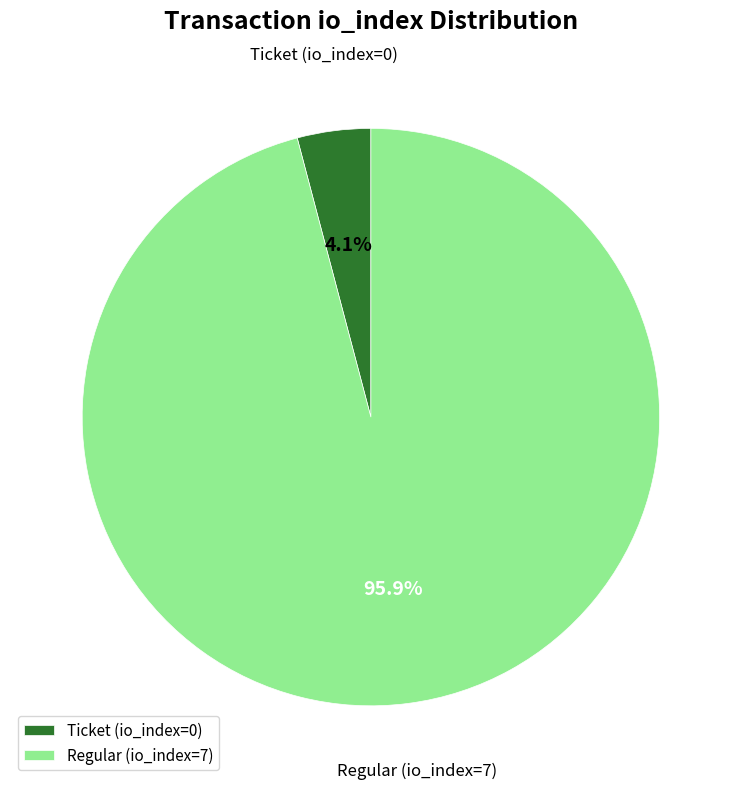

What percentage do Regular (io_index=7) and Ticket (io_index=0) together represent?

100.0%